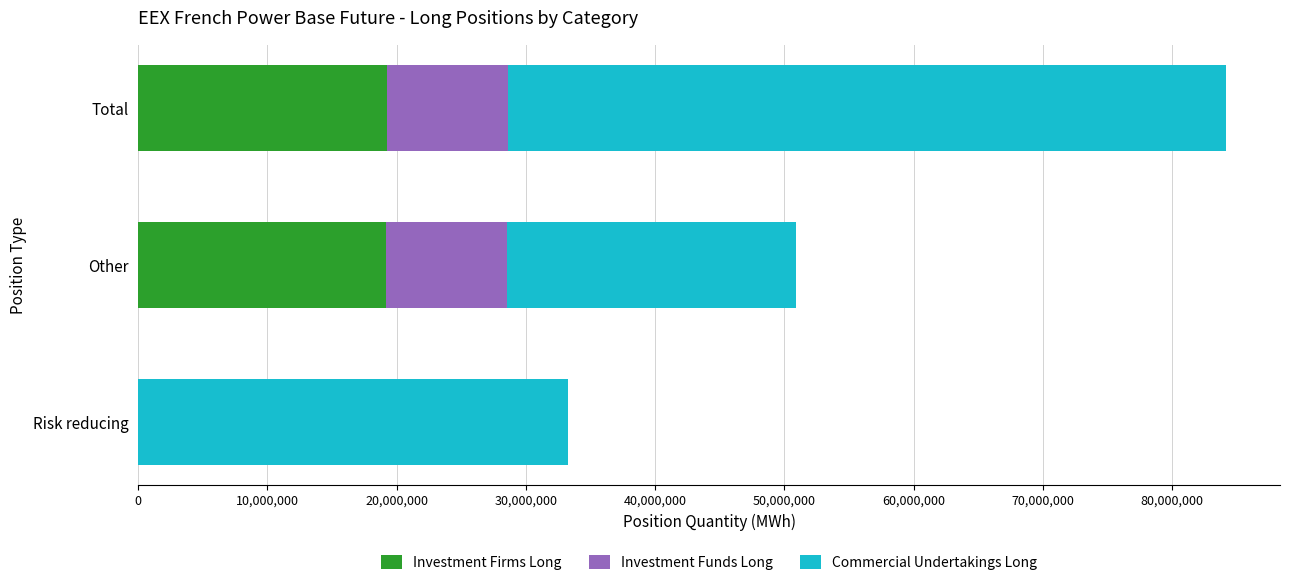

At which category is the sum across all series the highest?

Total